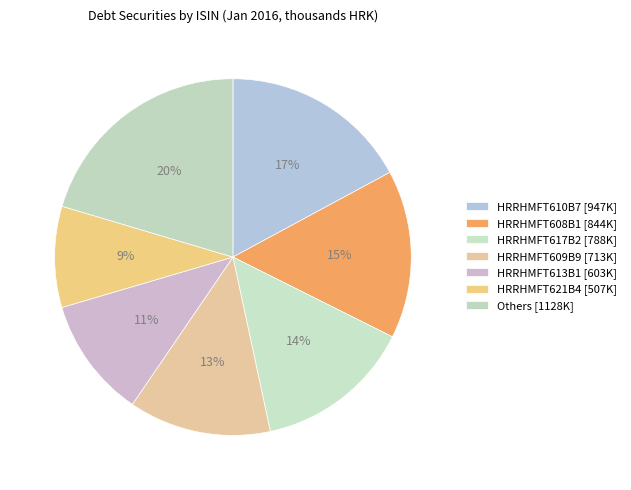

Which category has the biggest portion of the pie?

Others [1128K]